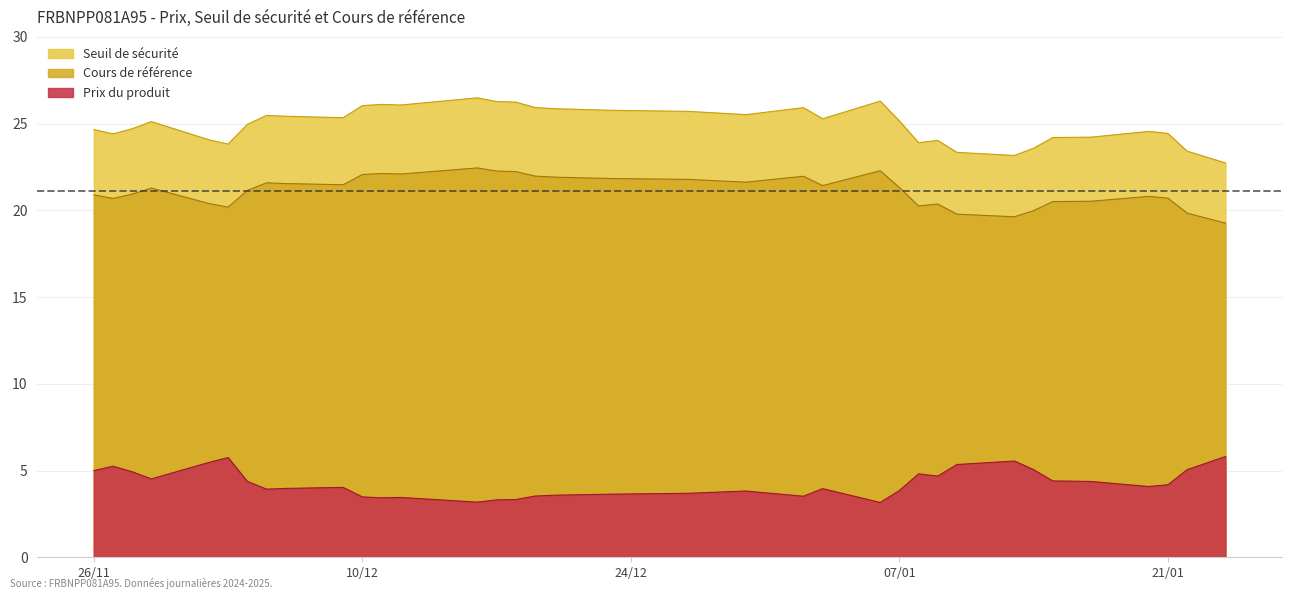

Which series has the largest range (max minus min)?

Seuil de sécurité